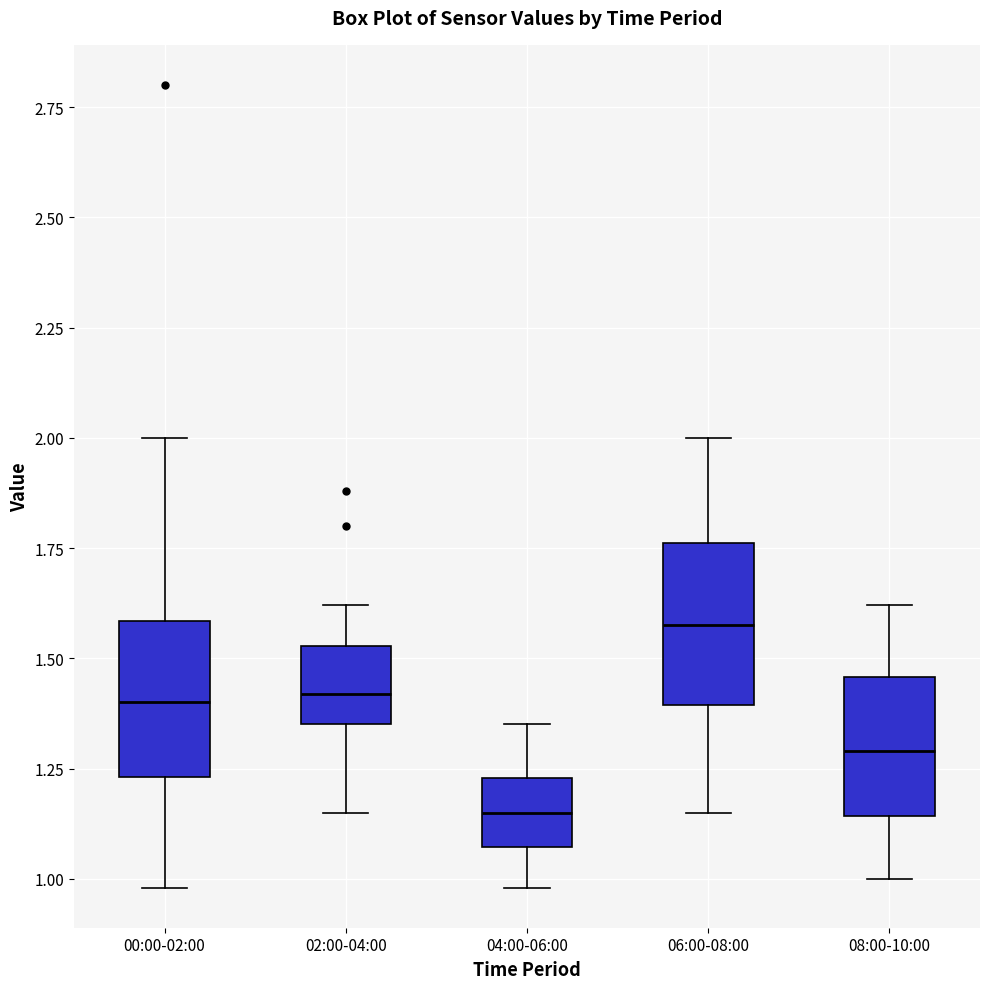

Reading left to right, transcribe this box plot: for each box, give where its median line is, the range the box spans, and where its two whiskers end, as read against the y-axis. The values are not printed on the chart, so give them approximately, as read against the axis.

00:00-02:00: median 1.40, box 1.25 to 1.60, whiskers 1.00 to 2.00
02:00-04:00: median 1.40, box 1.35 to 1.55, whiskers 1.15 to 1.60
04:00-06:00: median 1.15, box 1.05 to 1.25, whiskers 1.00 to 1.35
06:00-08:00: median 1.60, box 1.40 to 1.75, whiskers 1.15 to 2.00
08:00-10:00: median 1.30, box 1.15 to 1.45, whiskers 1.00 to 1.60